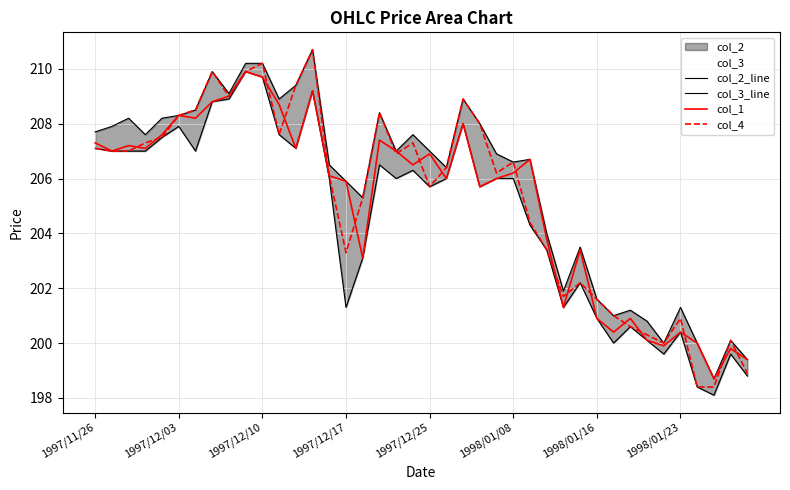

How many lines are shown in the chart?

4